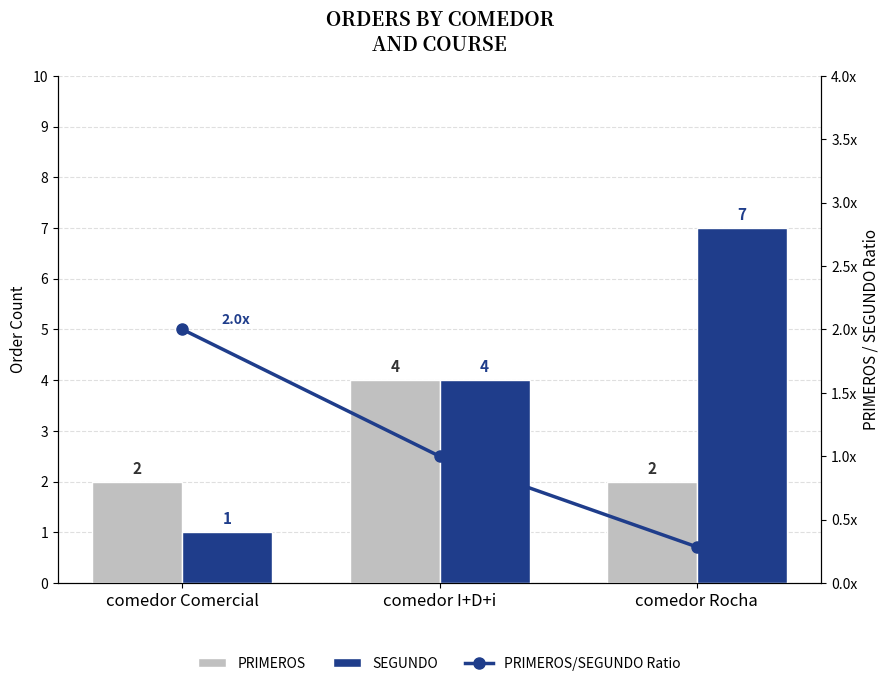

What is the difference between the highest and lowest values at comedor Rocha?

6.7